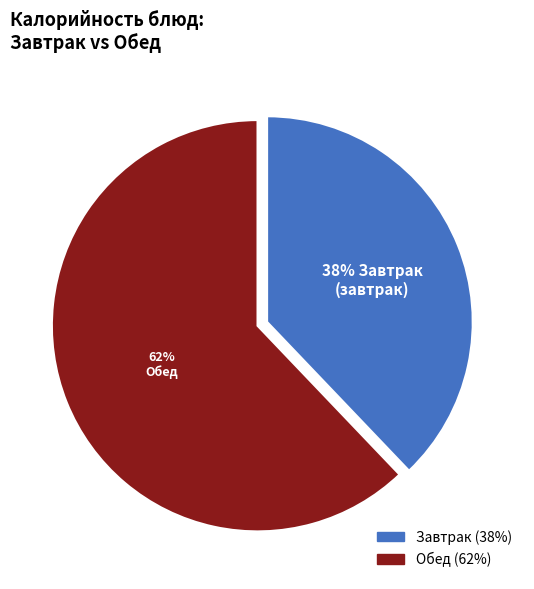

To the nearest percent, what is the difference between the largest and smallest slice percentages?

24%